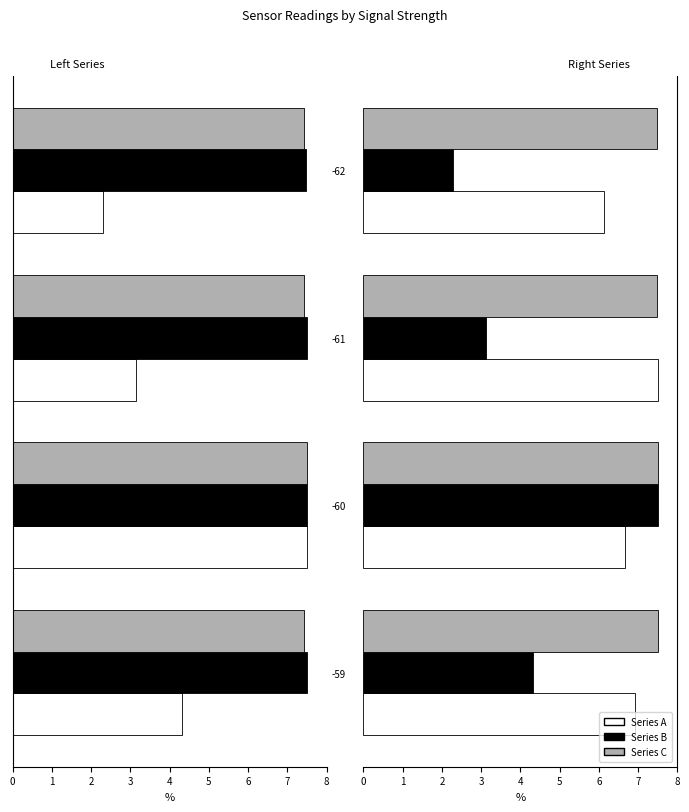

What is the greatest value displayed?

7.5